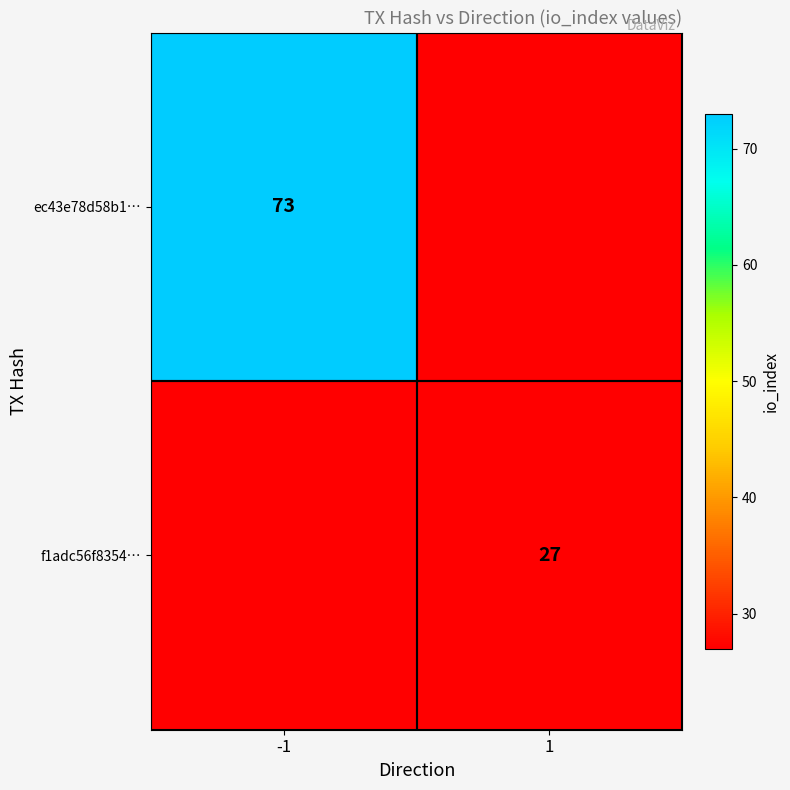

The f1adc56f8354… series shows 42 at 1. True or false?

False